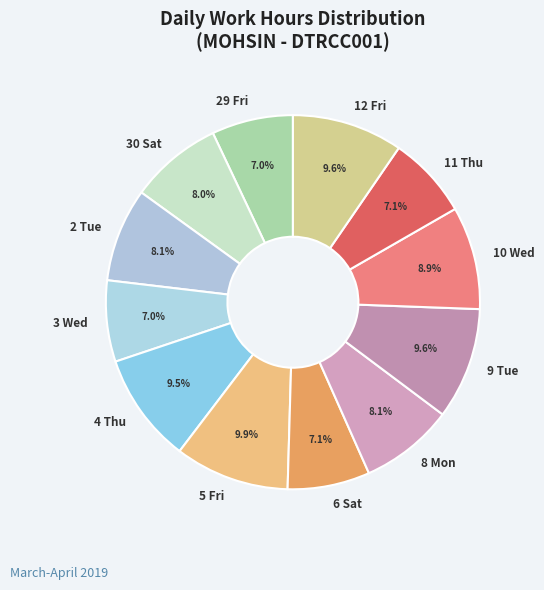

What is the total percentage of 30 Sat and 29 Fri?

15.0%